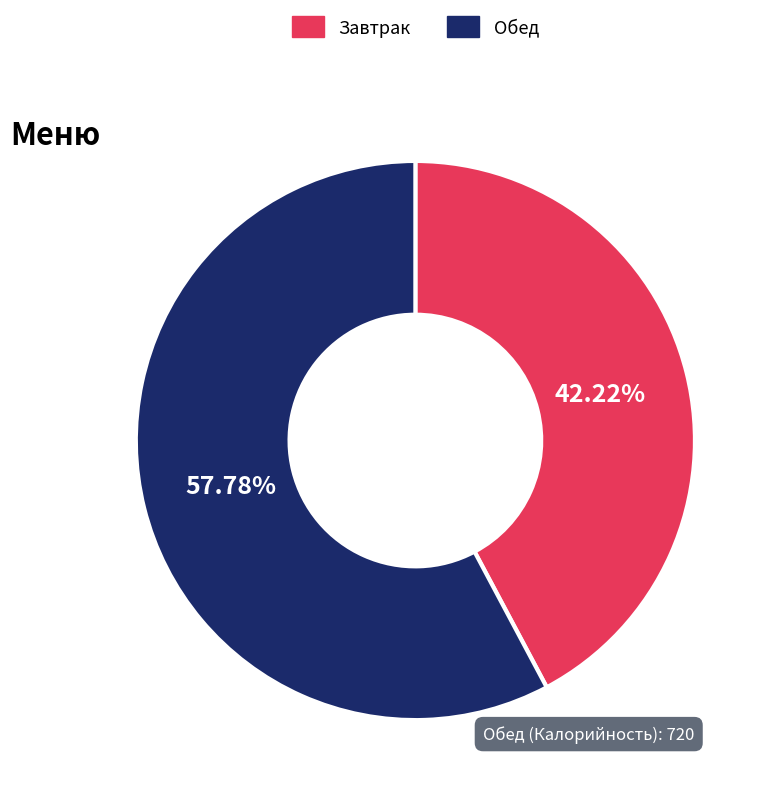

To the nearest percent, what is the difference between the largest and smallest slice percentages?

16%